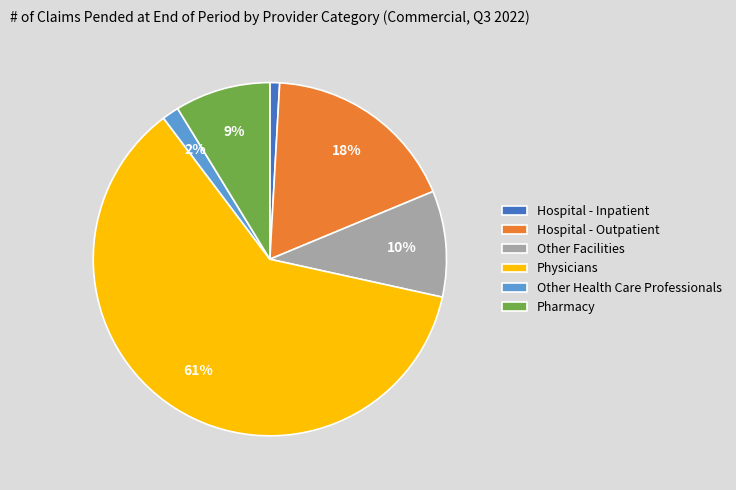

Which slice is the smallest?

Hospital - Inpatient